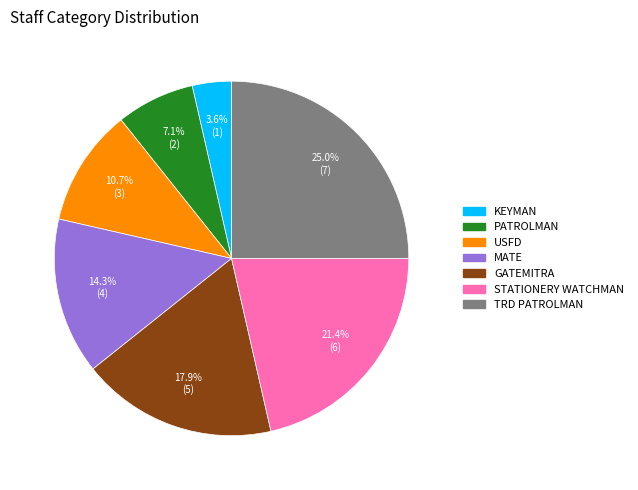

Which category has the biggest portion of the pie?

TRD PATROLMAN